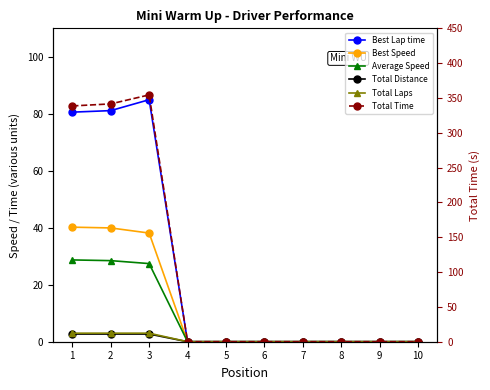

Where is Total Laps nearest to the value 1?

4